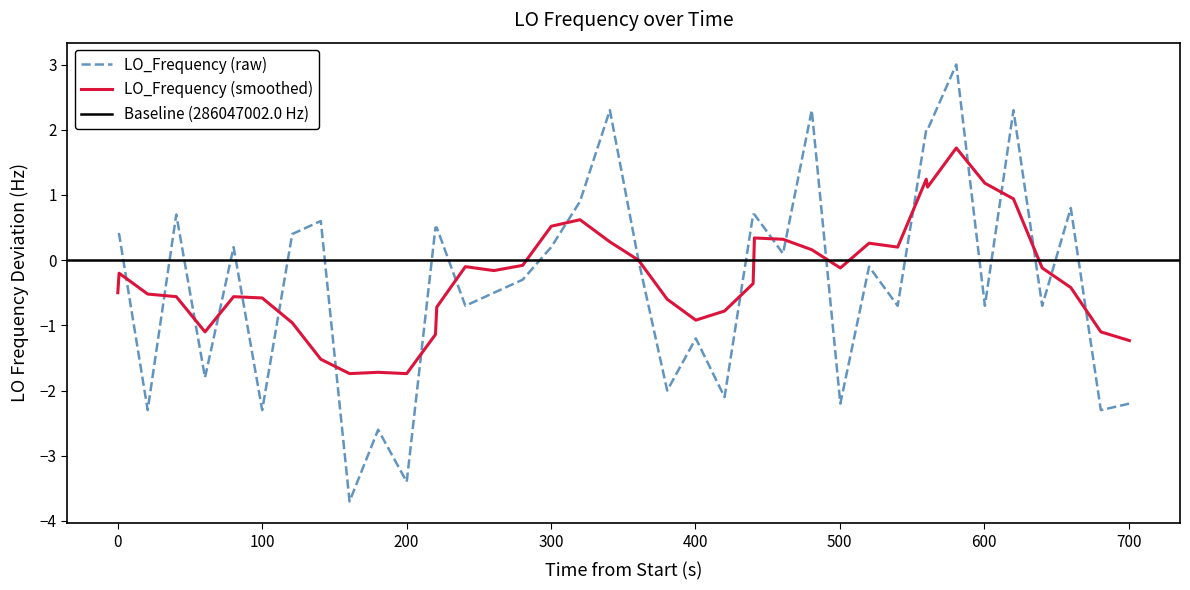

True or false: LO_Frequency (raw) has a value of -2.3 at 100.

True